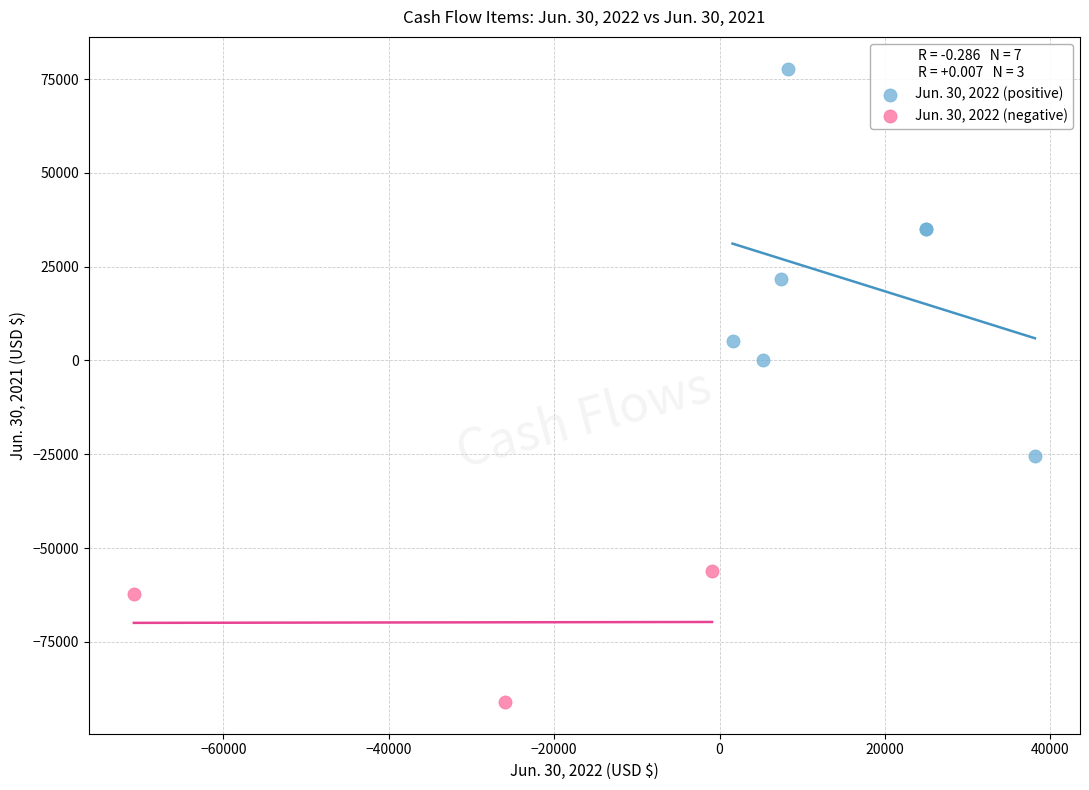

Which series contains the highest Y value?

Jun. 30, 2022 (positive)